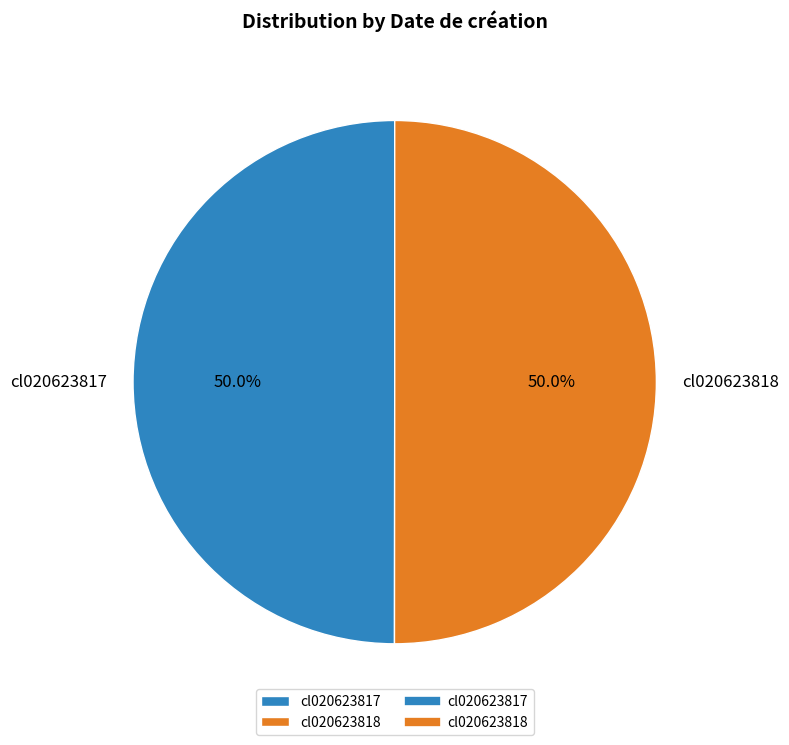

Approximately how many times larger is the value at cl020623818 compared to cl020623817?

1.0